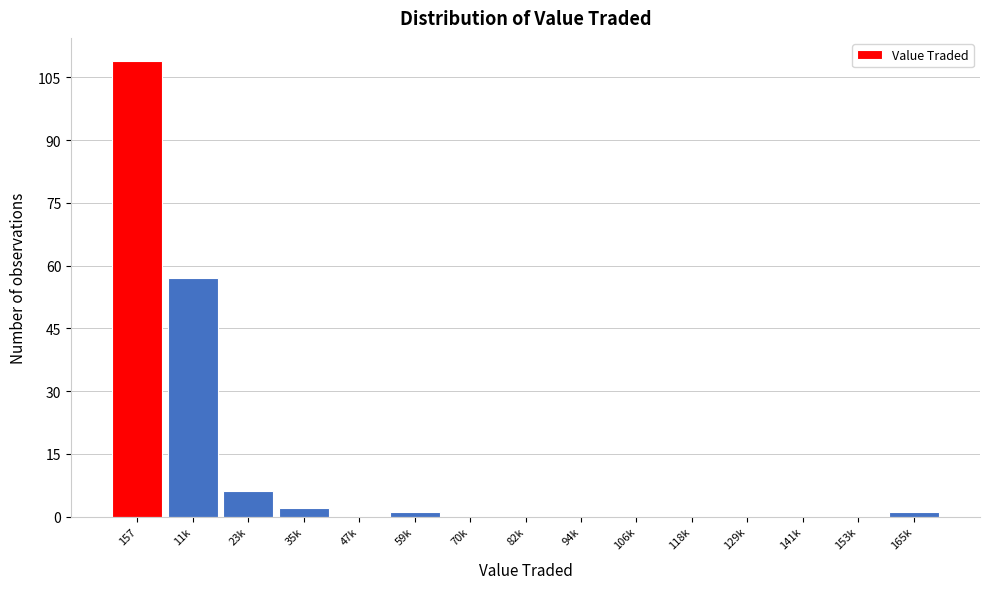

Reading left to right, extract all data points from this chart.

157=109	11k=57	23k=6	35k=2	47k=0	59k=1	70k=0	82k=0	94k=0	106k=0	118k=0	129k=0	141k=0	153k=0	165k=1